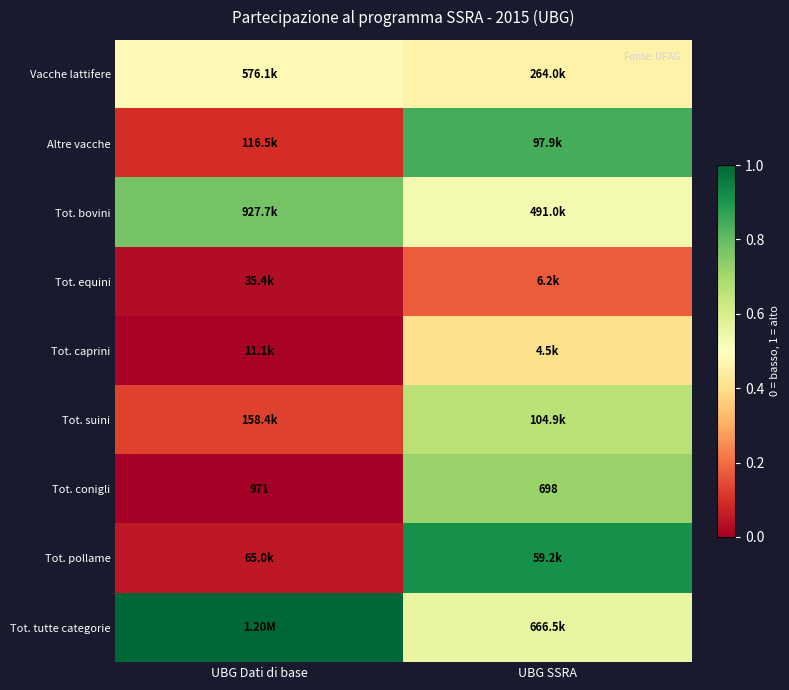

How many Vacche lattifere values are between 0 and 1?

2